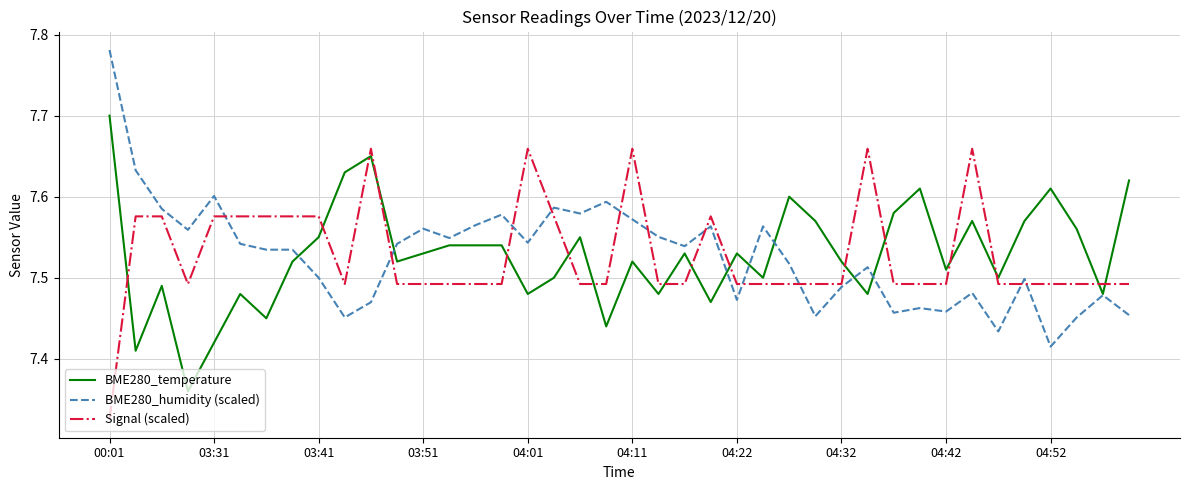

Does the chart have visible grid lines?

Yes